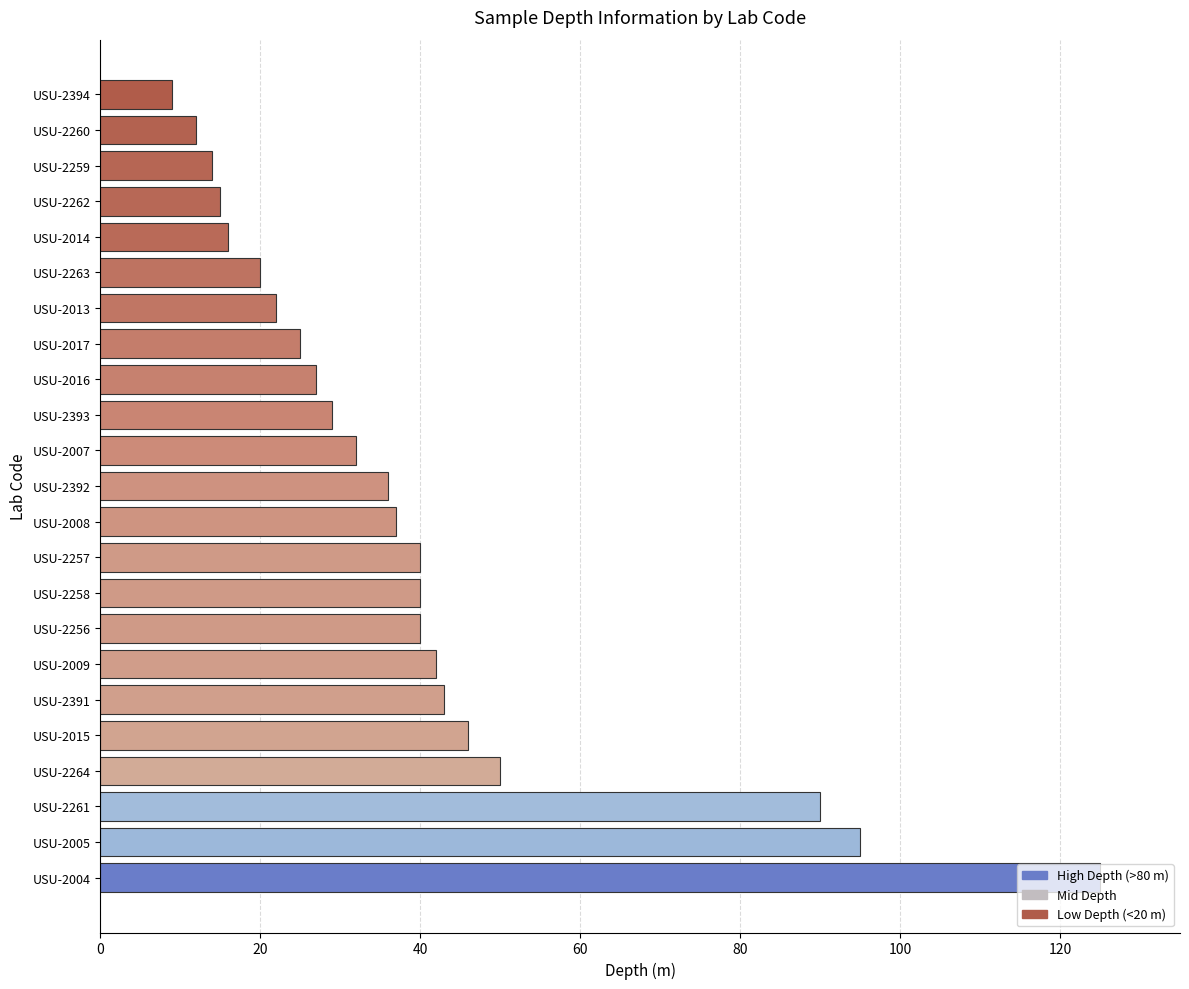

Is it true that the value at USU-2015 is 73?

False